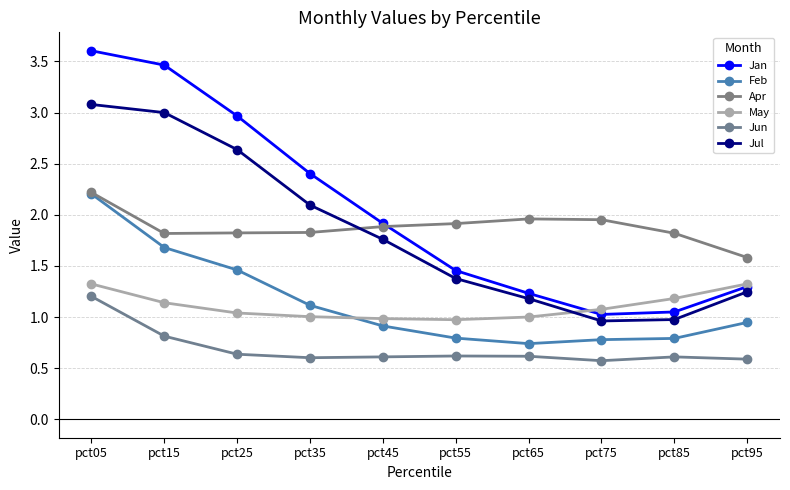

How many lines are shown in the chart?

6